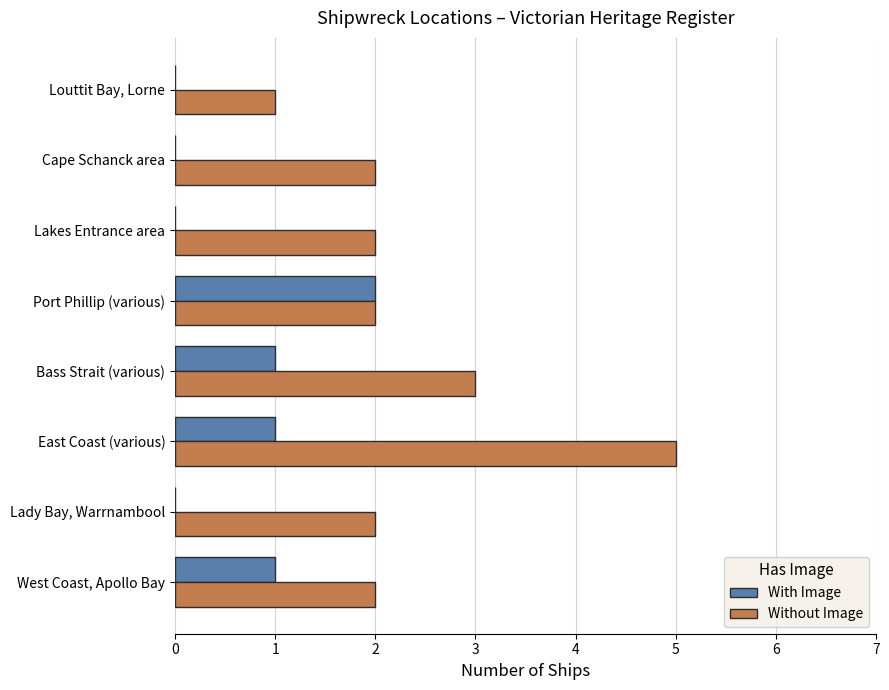

At which category does the chart reach its peak across all series?

East Coast (various)